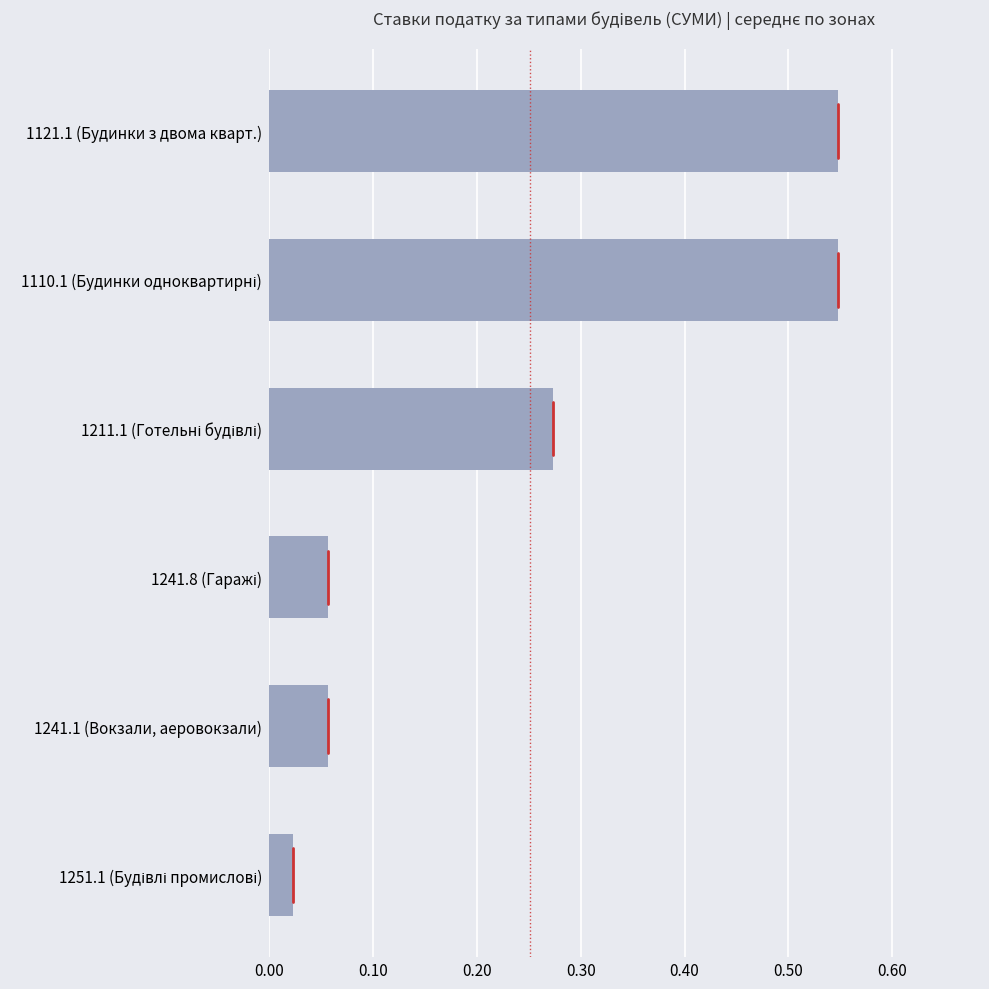

What is the sum of all values?

1.5